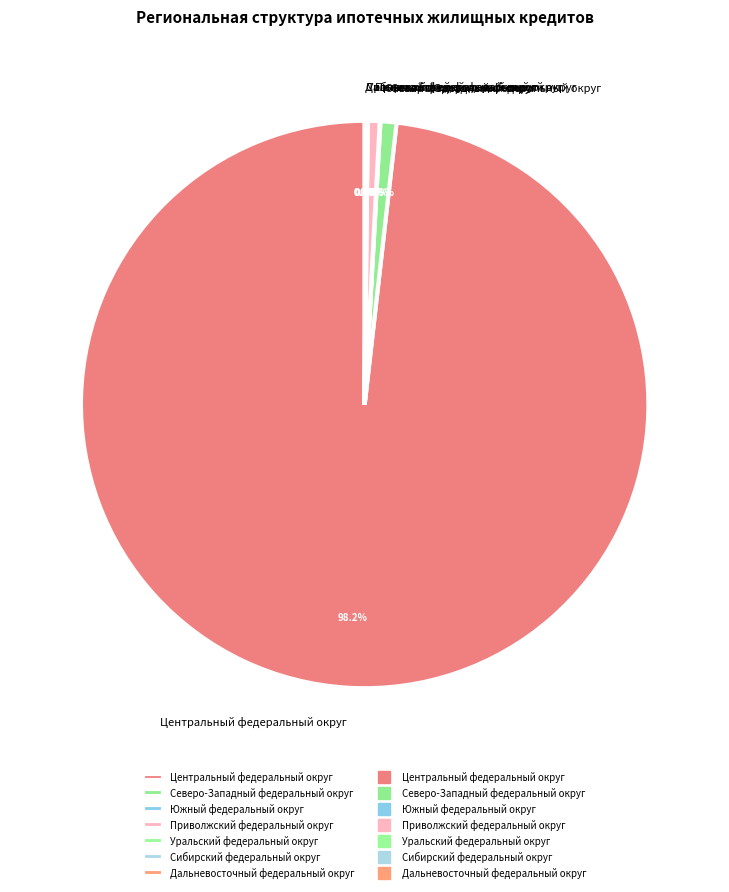

Which slice represents more than half of the pie?

Центральный федеральный округ